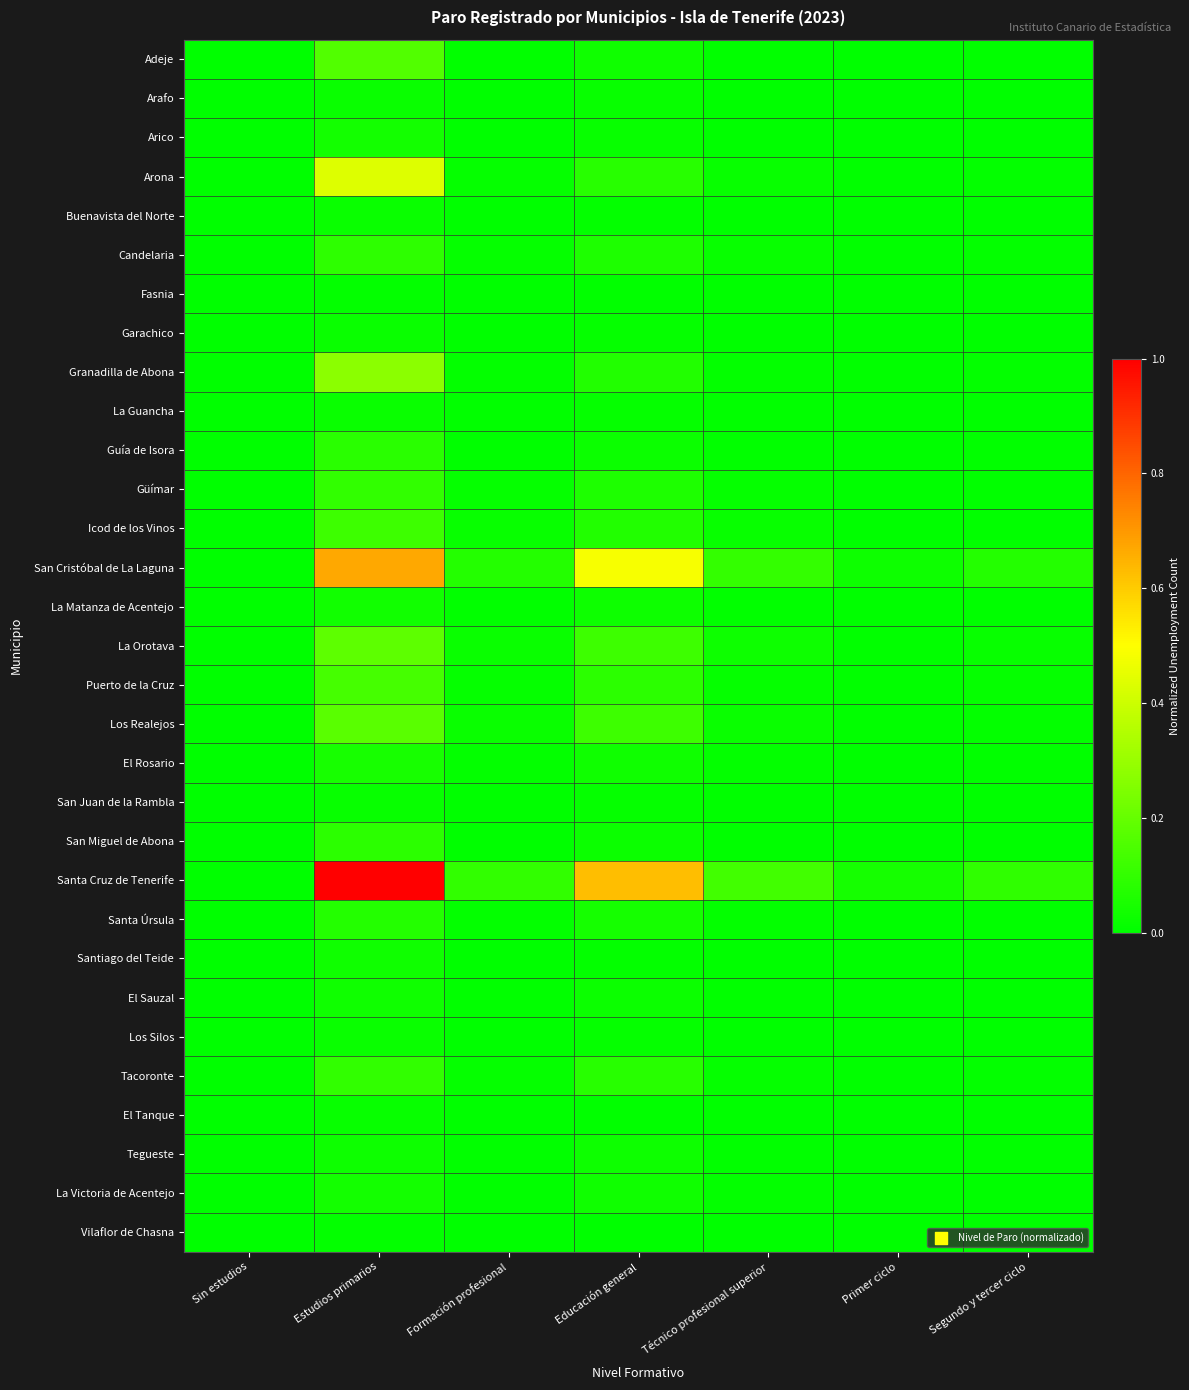

Reading left to right, transcribe all the data shown in this chart.

Adeje: Sin estudios=0.0	Estudios primarios=0.2	Formación profesional=0.0	Educación general=0.0	Técnico profesional superior=0.0	Primer ciclo=0.0	Segundo y tercer ciclo=0.0
Arafo: Sin estudios=0.0	Estudios primarios=0.0	Formación profesional=0.0	Educación general=0.0	Técnico profesional superior=0.0	Primer ciclo=0.0	Segundo y tercer ciclo=0.0
Arico: Sin estudios=0.0	Estudios primarios=0.0	Formación profesional=0.0	Educación general=0.0	Técnico profesional superior=0.0	Primer ciclo=0.0	Segundo y tercer ciclo=0.0
Arona: Sin estudios=0.0	Estudios primarios=0.4	Formación profesional=0.0	Educación general=0.1	Técnico profesional superior=0.0	Primer ciclo=0.0	Segundo y tercer ciclo=0.0
Buenavista del Norte: Sin estudios=0.0	Estudios primarios=0.0	Formación profesional=0.0	Educación general=0.0	Técnico profesional superior=0.0	Primer ciclo=0.0	Segundo y tercer ciclo=0.0
Candelaria: Sin estudios=0.0	Estudios primarios=0.1	Formación profesional=0.0	Educación general=0.1	Técnico profesional superior=0.0	Primer ciclo=0.0	Segundo y tercer ciclo=0.0
Fasnia: Sin estudios=0.0	Estudios primarios=0.0	Formación profesional=0.0	Educación general=0.0	Técnico profesional superior=0.0	Primer ciclo=0.0	Segundo y tercer ciclo=0.0
Garachico: Sin estudios=0.0	Estudios primarios=0.0	Formación profesional=0.0	Educación general=0.0	Técnico profesional superior=0.0	Primer ciclo=0.0	Segundo y tercer ciclo=0.0
Granadilla de Abona: Sin estudios=0.0	Estudios primarios=0.3	Formación profesional=0.0	Educación general=0.1	Técnico profesional superior=0.0	Primer ciclo=0.0	Segundo y tercer ciclo=0.0
La Guancha: Sin estudios=0.0	Estudios primarios=0.0	Formación profesional=0.0	Educación general=0.0	Técnico profesional superior=0.0	Primer ciclo=0.0	Segundo y tercer ciclo=0.0
Guía de Isora: Sin estudios=0.0	Estudios primarios=0.1	Formación profesional=0.0	Educación general=0.0	Técnico profesional superior=0.0	Primer ciclo=0.0	Segundo y tercer ciclo=0.0
Güímar: Sin estudios=0.0	Estudios primarios=0.1	Formación profesional=0.0	Educación general=0.1	Técnico profesional superior=0.0	Primer ciclo=0.0	Segundo y tercer ciclo=0.0
Icod de los Vinos: Sin estudios=0.0	Estudios primarios=0.1	Formación profesional=0.0	Educación general=0.1	Técnico profesional superior=0.0	Primer ciclo=0.0	Segundo y tercer ciclo=0.0
San Cristóbal de La Laguna: Sin estudios=0.0	Estudios primarios=0.7	Formación profesional=0.1	Educación general=0.5	Técnico profesional superior=0.1	Primer ciclo=0.0	Segundo y tercer ciclo=0.1
La Matanza de Acentejo: Sin estudios=0.0	Estudios primarios=0.0	Formación profesional=0.0	Educación general=0.0	Técnico profesional superior=0.0	Primer ciclo=0.0	Segundo y tercer ciclo=0.0
La Orotava: Sin estudios=0.0	Estudios primarios=0.2	Formación profesional=0.0	Educación general=0.1	Técnico profesional superior=0.0	Primer ciclo=0.0	Segundo y tercer ciclo=0.0
Puerto de la Cruz: Sin estudios=0.0	Estudios primarios=0.1	Formación profesional=0.0	Educación general=0.1	Técnico profesional superior=0.0	Primer ciclo=0.0	Segundo y tercer ciclo=0.0
Los Realejos: Sin estudios=0.0	Estudios primarios=0.2	Formación profesional=0.0	Educación general=0.1	Técnico profesional superior=0.0	Primer ciclo=0.0	Segundo y tercer ciclo=0.0
El Rosario: Sin estudios=0.0	Estudios primarios=0.0	Formación profesional=0.0	Educación general=0.0	Técnico profesional superior=0.0	Primer ciclo=0.0	Segundo y tercer ciclo=0.0
San Juan de la Rambla: Sin estudios=0.0	Estudios primarios=0.0	Formación profesional=0.0	Educación general=0.0	Técnico profesional superior=0.0	Primer ciclo=0.0	Segundo y tercer ciclo=0.0
San Miguel de Abona: Sin estudios=0.0	Estudios primarios=0.1	Formación profesional=0.0	Educación general=0.0	Técnico profesional superior=0.0	Primer ciclo=0.0	Segundo y tercer ciclo=0.0
Santa Cruz de Tenerife: Sin estudios=0.0	Estudios primarios=1.0	Formación profesional=0.1	Educación general=0.6	Técnico profesional superior=0.1	Primer ciclo=0.0	Segundo y tercer ciclo=0.1
Santa Úrsula: Sin estudios=0.0	Estudios primarios=0.1	Formación profesional=0.0	Educación general=0.0	Técnico profesional superior=0.0	Primer ciclo=0.0	Segundo y tercer ciclo=0.0
Santiago del Teide: Sin estudios=0.0	Estudios primarios=0.0	Formación profesional=0.0	Educación general=0.0	Técnico profesional superior=0.0	Primer ciclo=0.0	Segundo y tercer ciclo=0.0
El Sauzal: Sin estudios=0.0	Estudios primarios=0.0	Formación profesional=0.0	Educación general=0.0	Técnico profesional superior=0.0	Primer ciclo=0.0	Segundo y tercer ciclo=0.0
Los Silos: Sin estudios=0.0	Estudios primarios=0.0	Formación profesional=0.0	Educación general=0.0	Técnico profesional superior=0.0	Primer ciclo=0.0	Segundo y tercer ciclo=0.0
Tacoronte: Sin estudios=0.0	Estudios primarios=0.1	Formación profesional=0.0	Educación general=0.1	Técnico profesional superior=0.0	Primer ciclo=0.0	Segundo y tercer ciclo=0.0
El Tanque: Sin estudios=0.0	Estudios primarios=0.0	Formación profesional=0.0	Educación general=0.0	Técnico profesional superior=0.0	Primer ciclo=0.0	Segundo y tercer ciclo=0.0
Tegueste: Sin estudios=0.0	Estudios primarios=0.0	Formación profesional=0.0	Educación general=0.0	Técnico profesional superior=0.0	Primer ciclo=0.0	Segundo y tercer ciclo=0.0
La Victoria de Acentejo: Sin estudios=0.0	Estudios primarios=0.0	Formación profesional=0.0	Educación general=0.0	Técnico profesional superior=0.0	Primer ciclo=0.0	Segundo y tercer ciclo=0.0
Vilaflor de Chasna: Sin estudios=0.0	Estudios primarios=0.0	Formación profesional=0.0	Educación general=0.0	Técnico profesional superior=0.0	Primer ciclo=0.0	Segundo y tercer ciclo=0.0